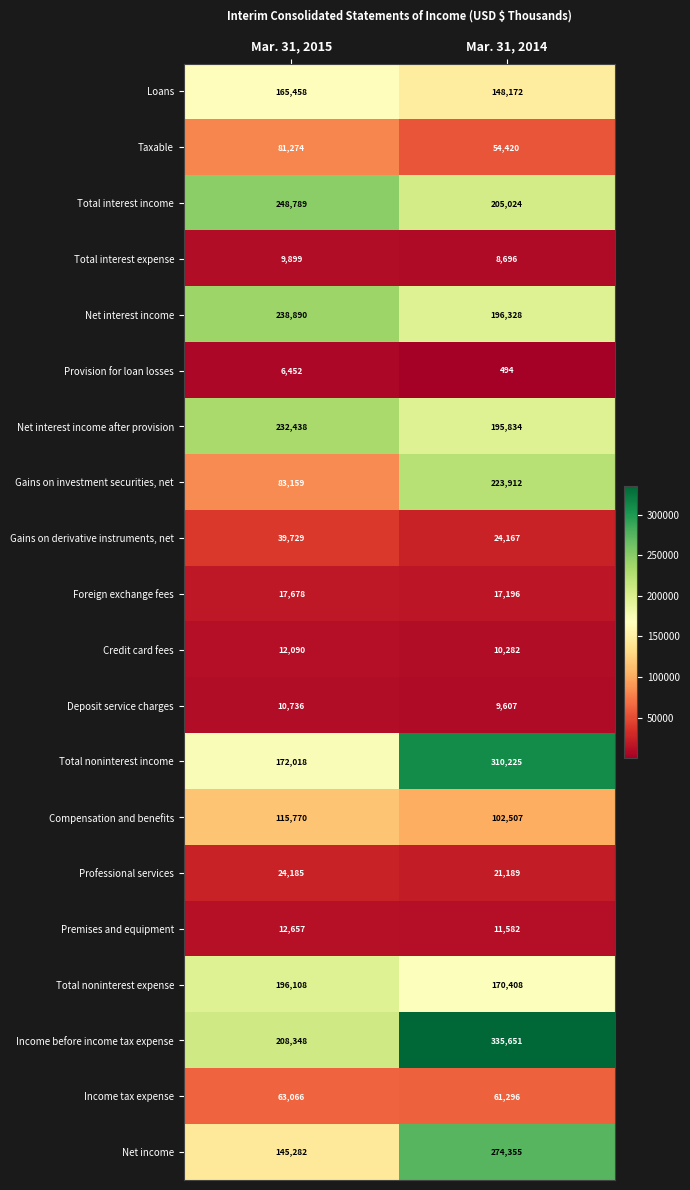

What is the greatest value displayed?

335651